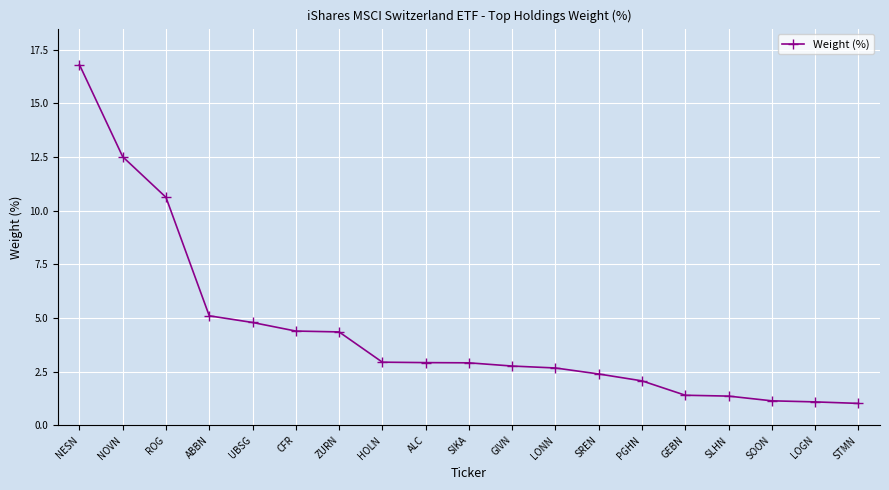

What value does the data have at ABBN?

5.1